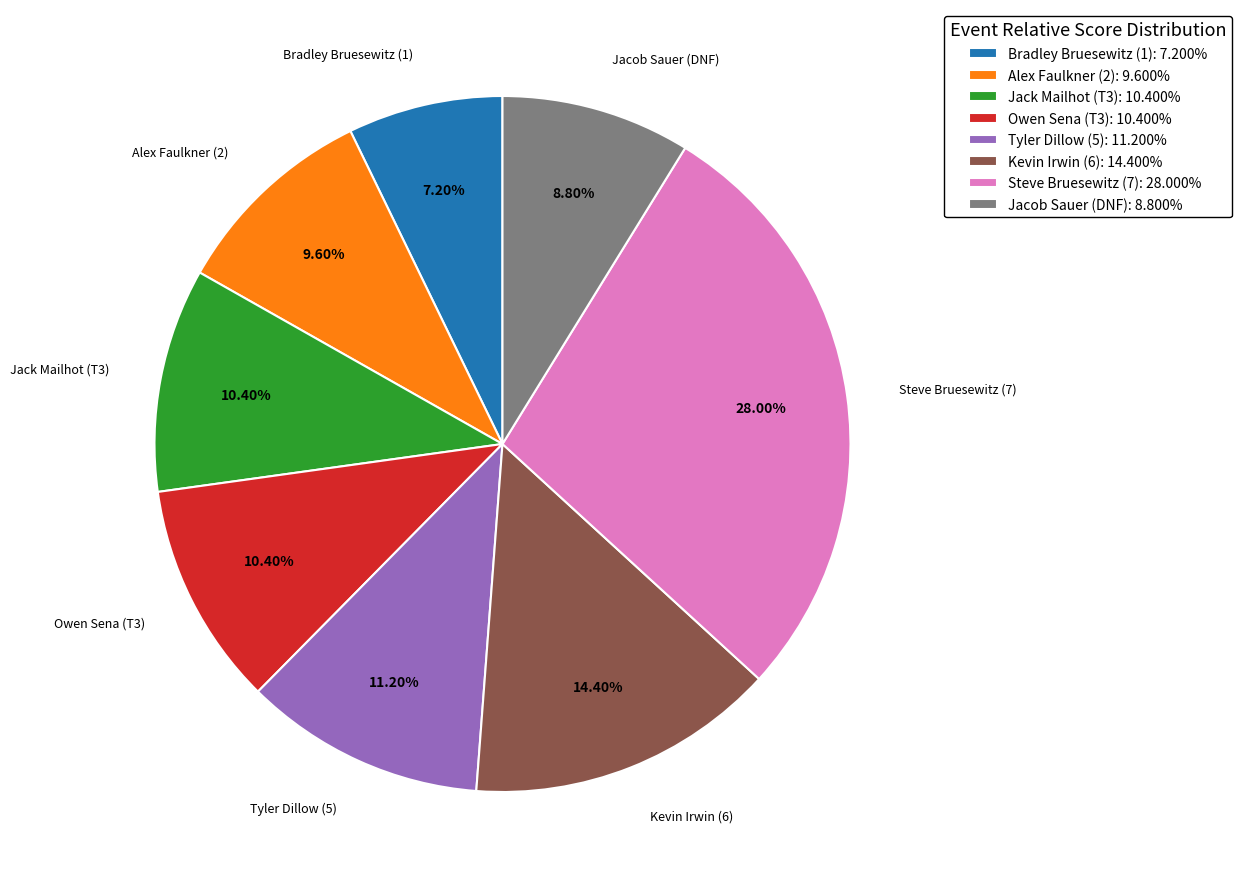

To the nearest percent, what is the combined percentage of Owen Sena (T3) and Kevin Irwin (6)?

25%